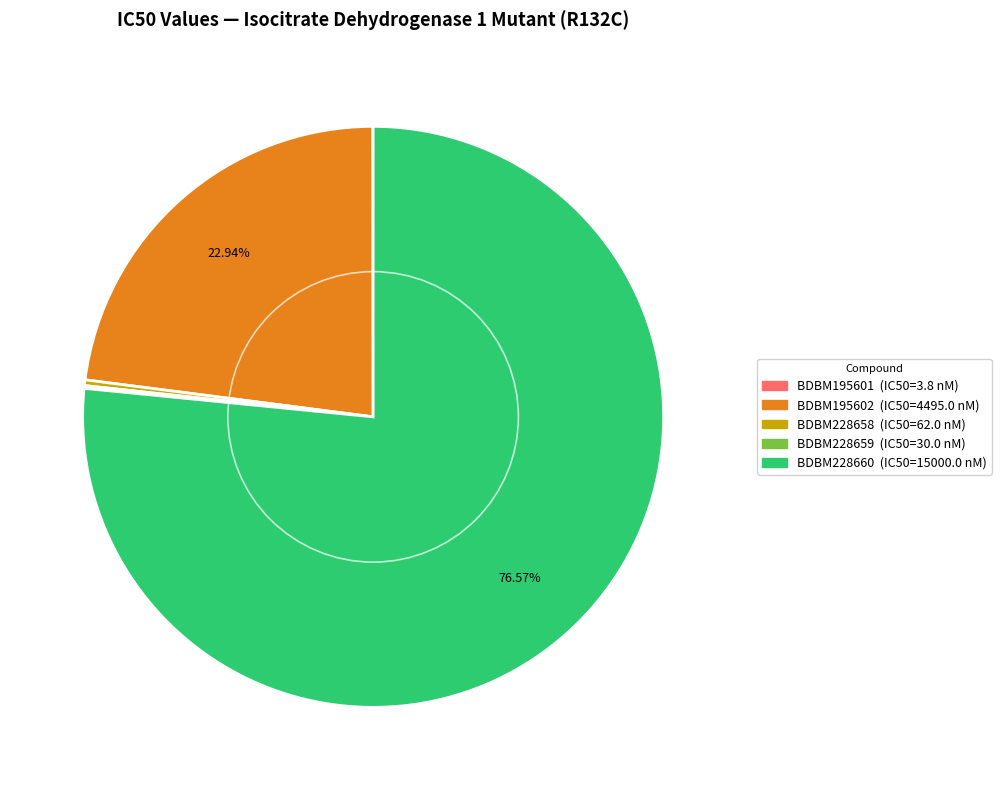

Between BDBM195602 and BDBM228658, which is larger?

BDBM195602